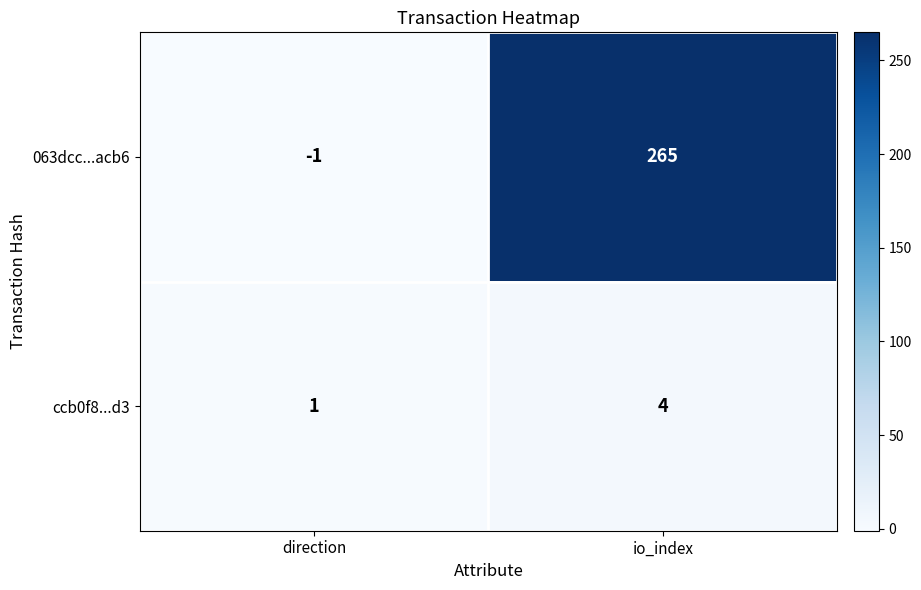

Reading right to left, extract all data points from this chart.

063dcc...acb6: io_index=265	direction=-1
ccb0f8...d3: io_index=4	direction=1